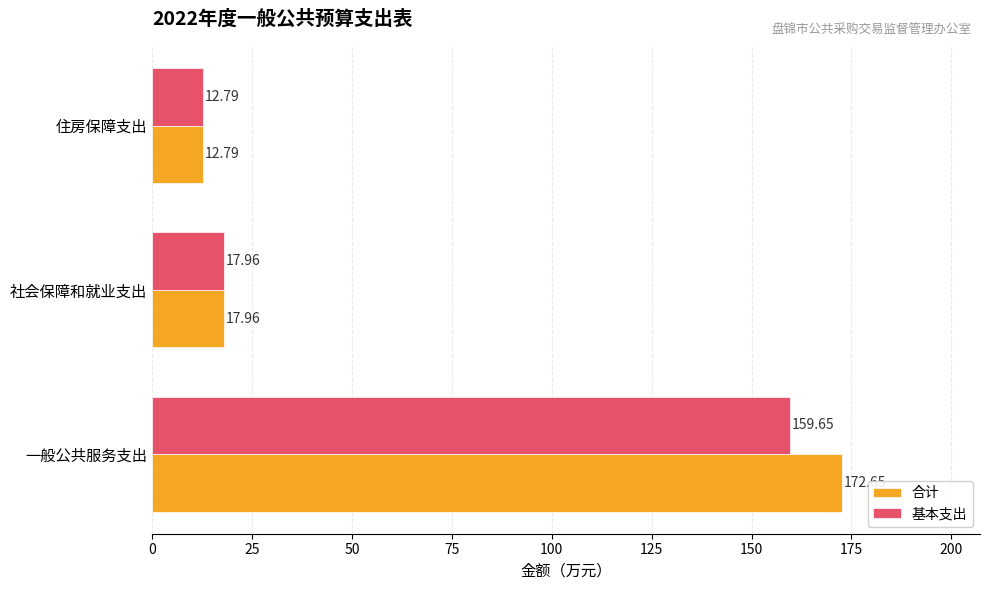

What is the difference between the 基本支出 values at 一般公共服务支出 and 社会保障和就业支出?

141.7